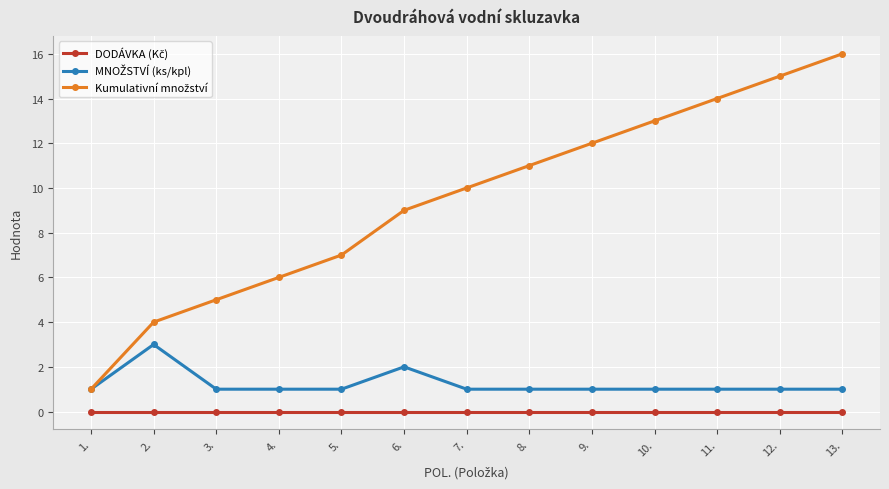

What is the label of the 5th point from the left?

5.